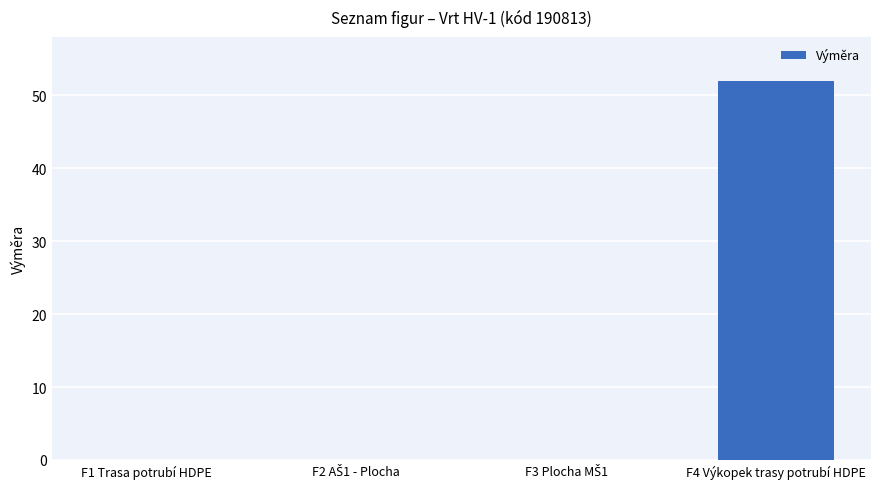

What is the sum of all values?

52.0